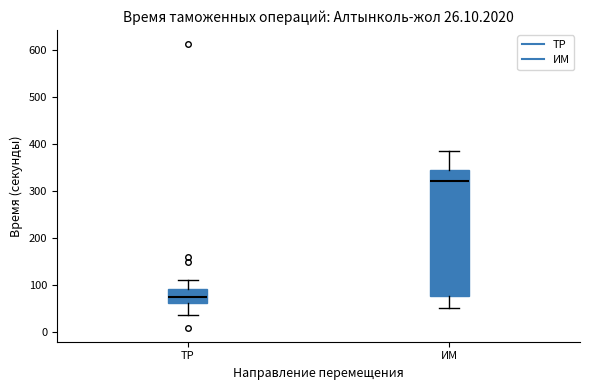

Which box is the tallest, from its lower edge to its upper edge?

ИМ